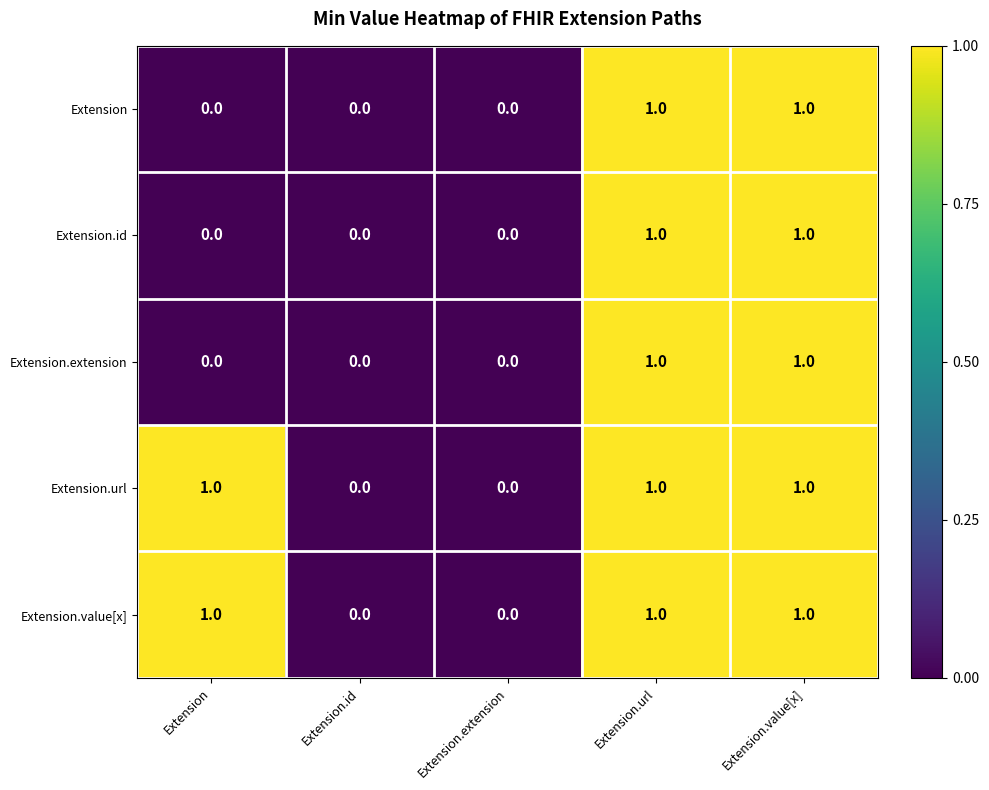

What is the total value across all series at Extension.value[x]?

5